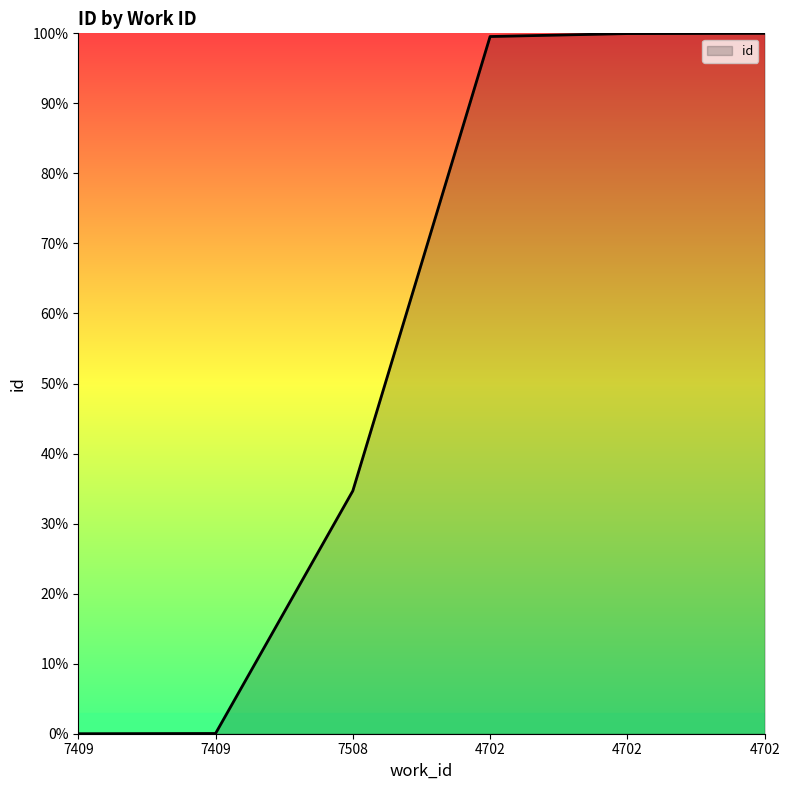

What is the difference between the maximum and minimum values?

100.0